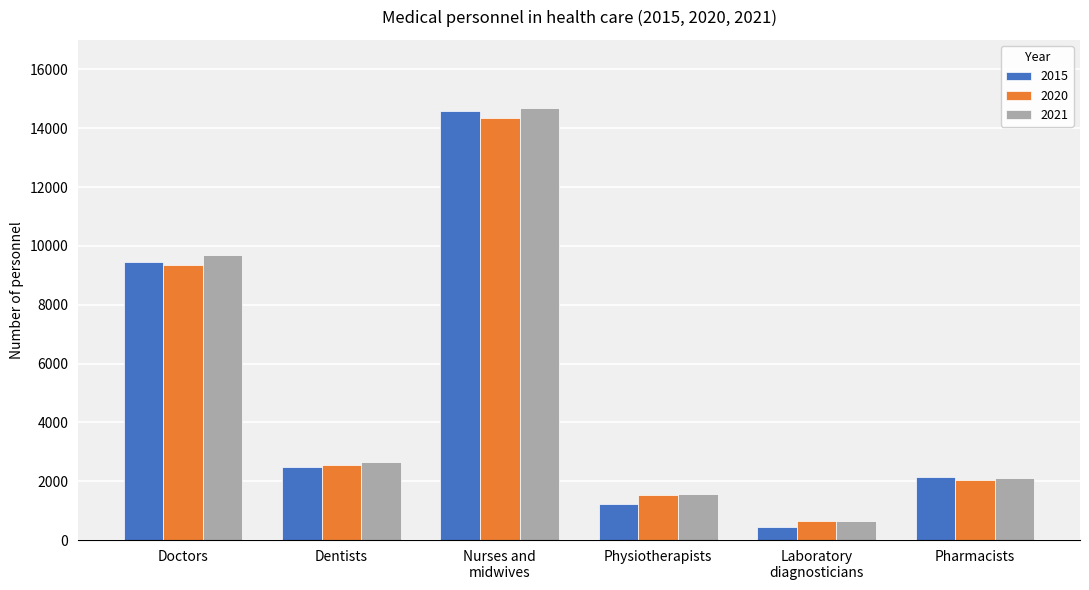

At how many categories does at least one series exceed 4105?

2